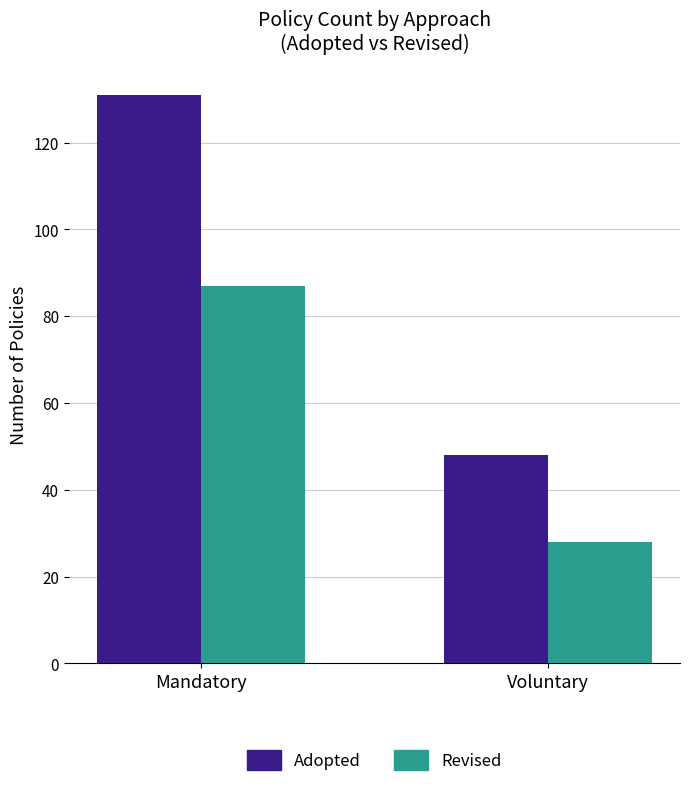

True or false: Adopted has a value of 131 at Mandatory.

True